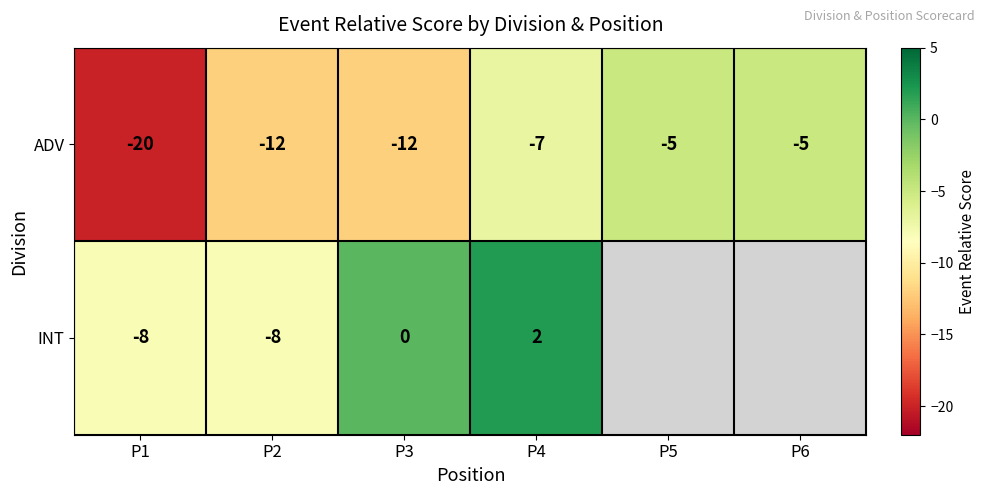

Count the ADV values in the range -12 to -5.

5